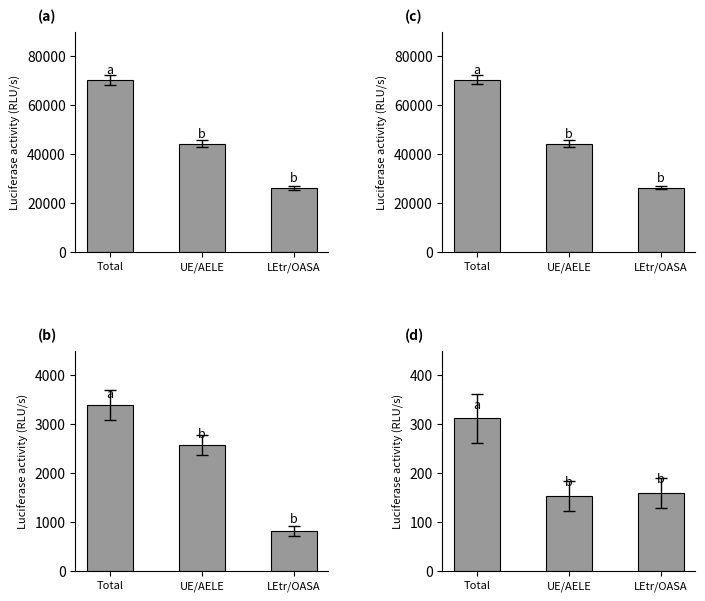

What is the value of the Effectifs F+H bar at the 2nd from the left?

44226